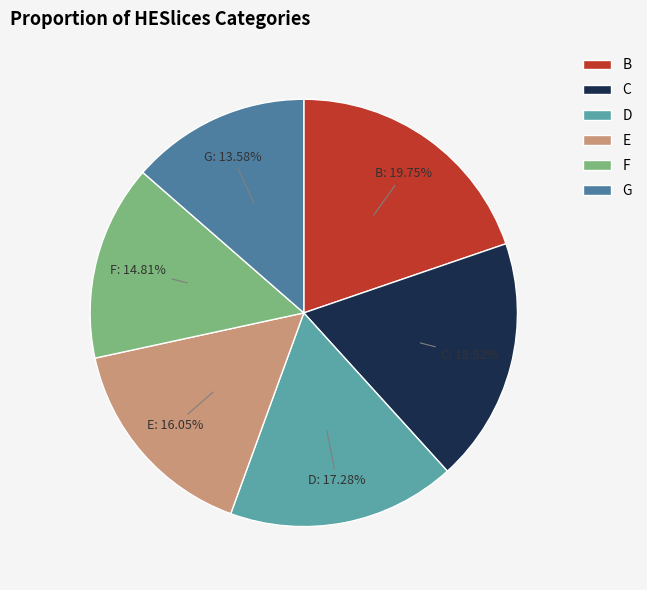

Rank the categories by value from highest to lowest.

B, C, D, E, F, G